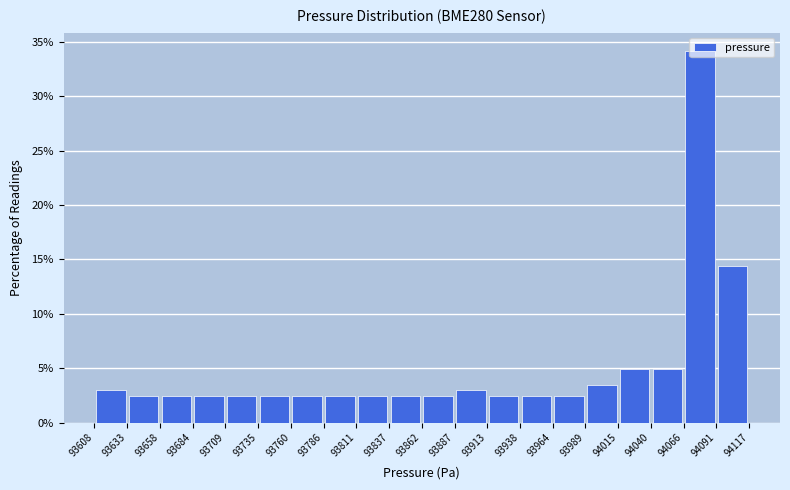

Reading left to right, list every bar in this chart as the range it spans on the x-axis followed by its height. The values are not printed on the chart, so give them approximately, as read against the axis.

93608 to 93633: 3.0
93633 to 93658: 2.5
93658 to 93684: 2.5
93684 to 93709: 2.5
93709 to 93735: 2.5
93735 to 93760: 2.5
93760 to 93786: 2.5
93786 to 93811: 2.5
93811 to 93837: 2.5
93837 to 93862: 2.5
93862 to 93887: 2.5
93887 to 93913: 3.0
93913 to 93938: 2.5
93938 to 93964: 2.5
93964 to 93989: 2.5
93989 to 94015: 3.5
94015 to 94040: 5.0
94040 to 94066: 5.0
94066 to 94091: 34.0
94091 to 94117: 14.5